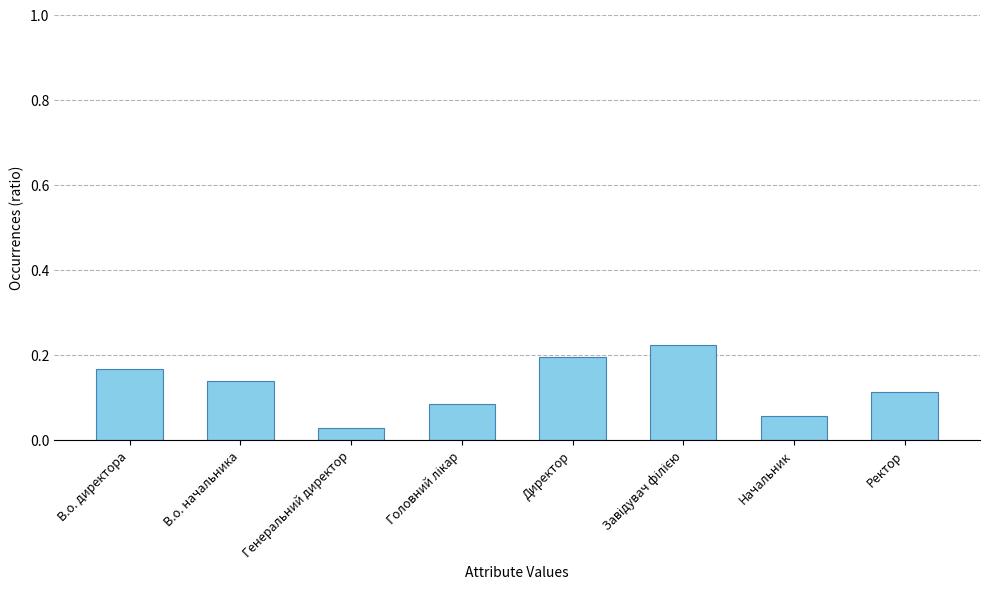

Which has a higher value, Директор or Генеральний директор?

Директор